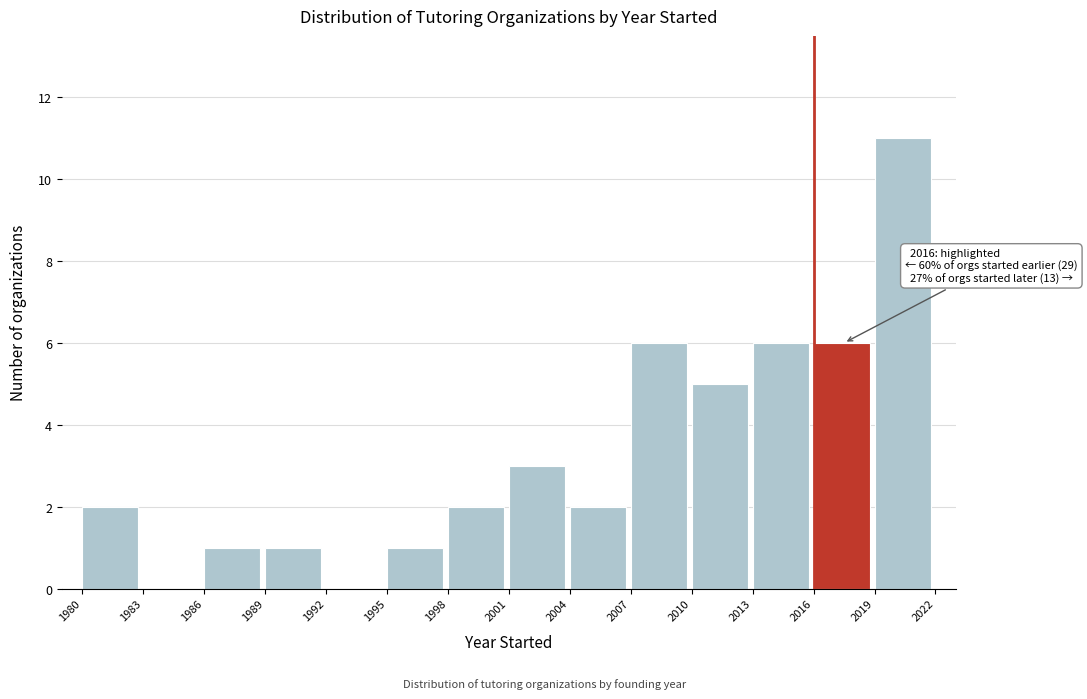

Over which range of the x-axis is the bar tallest?

2019 to 2022